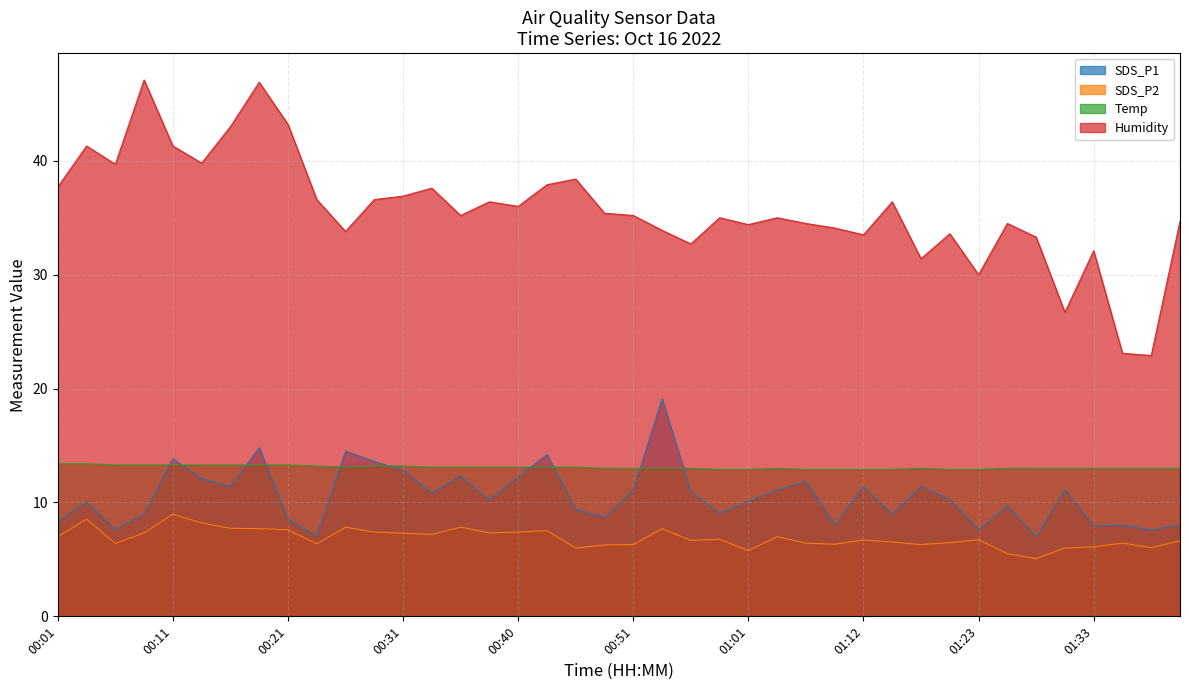

Which series has the largest total across all categories?

Humidity